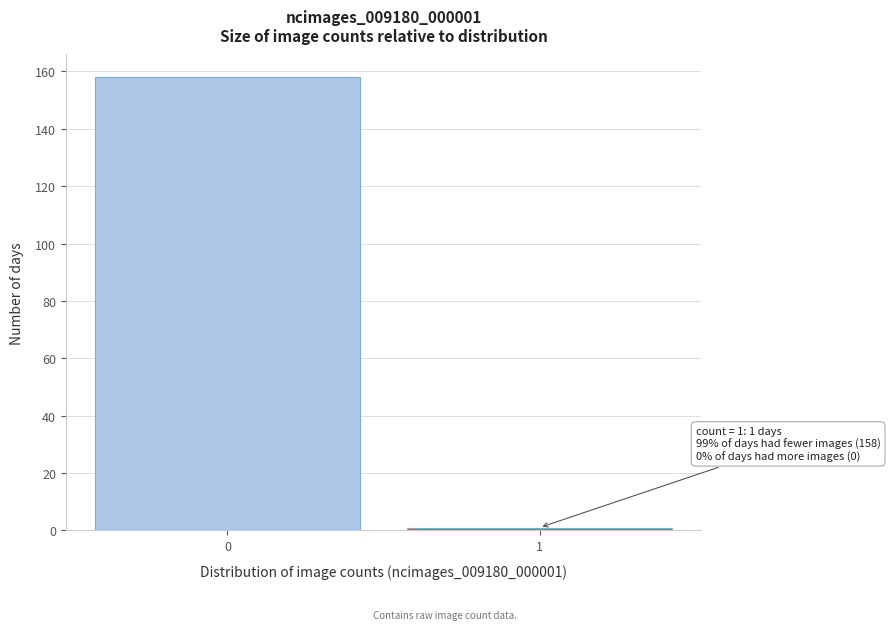

Reading left to right, what are all the values shown in this chart?

158	1